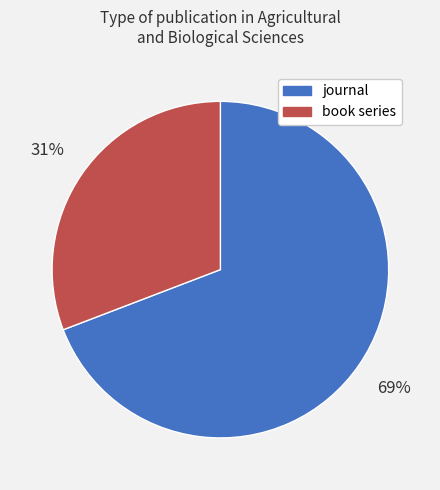

Does any single category account for the majority?

Yes